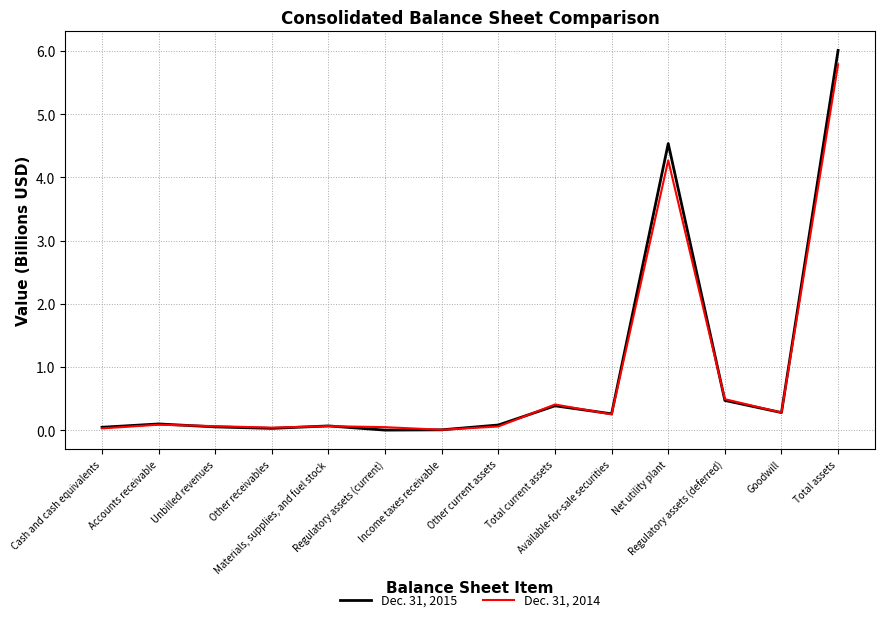

What value does the Dec. 31, 2014 series have at Total current assets?

0.4